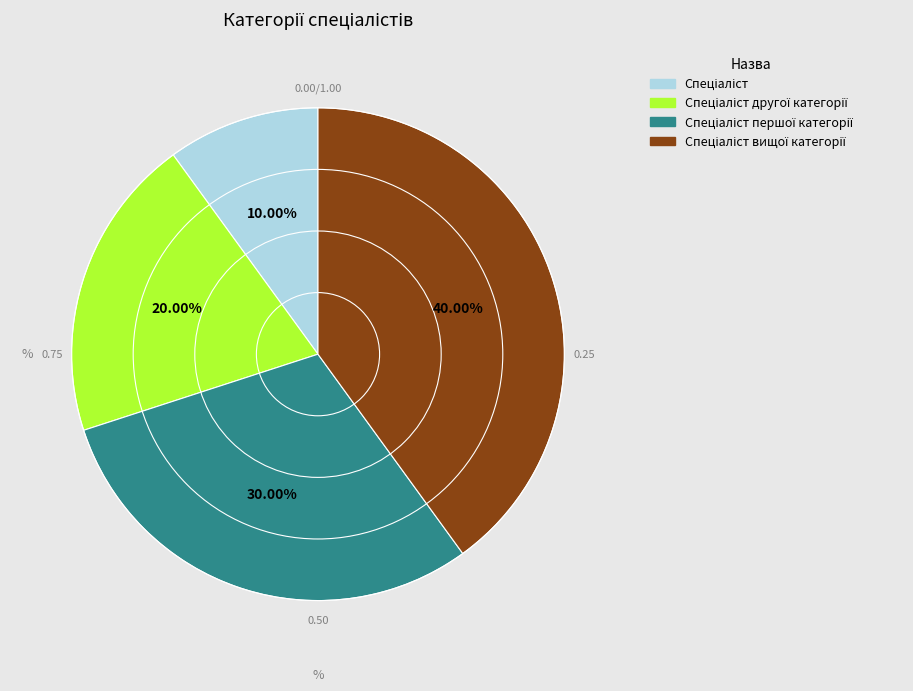

Is there any slice that represents more than half of the pie?

No